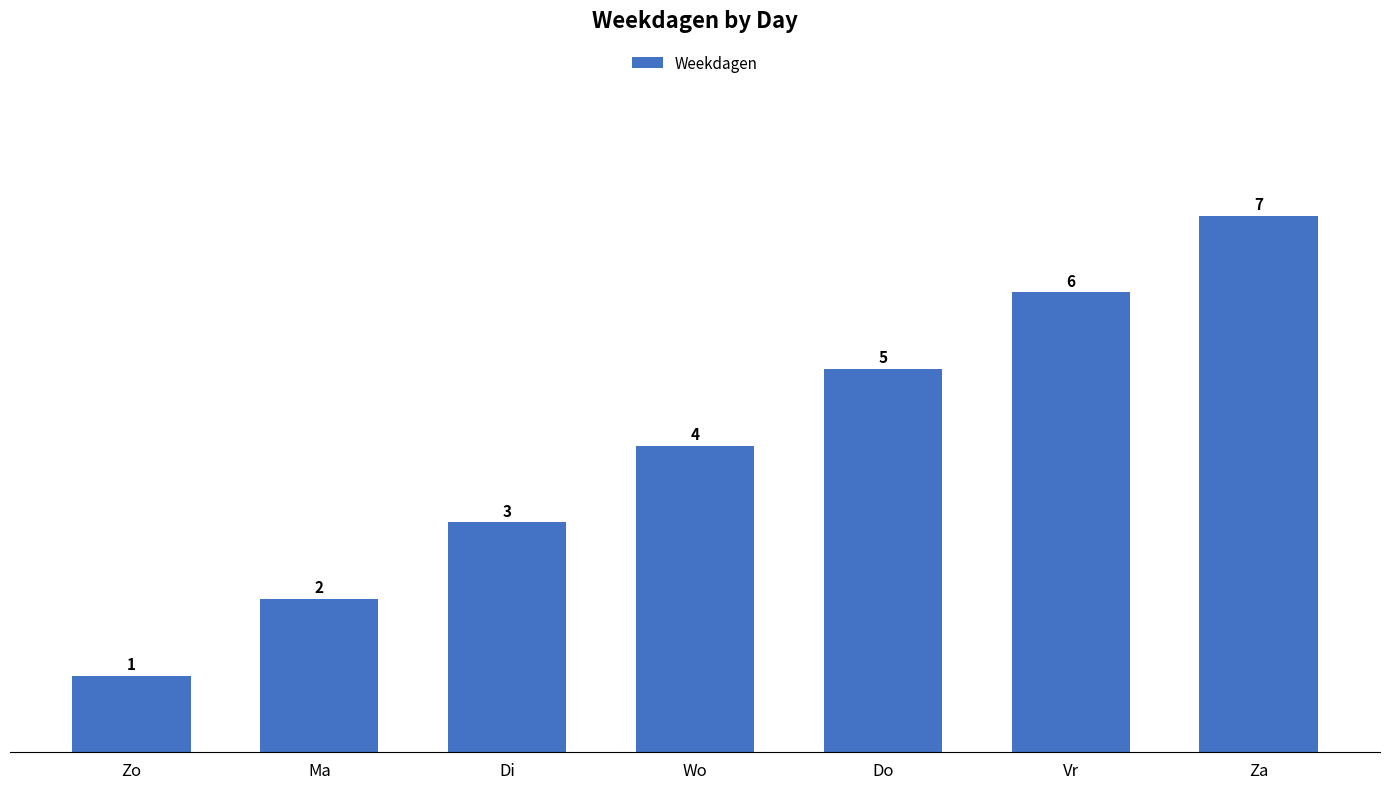

Reading left to right, list all the values displayed in this chart.

1	2	3	4	5	6	7